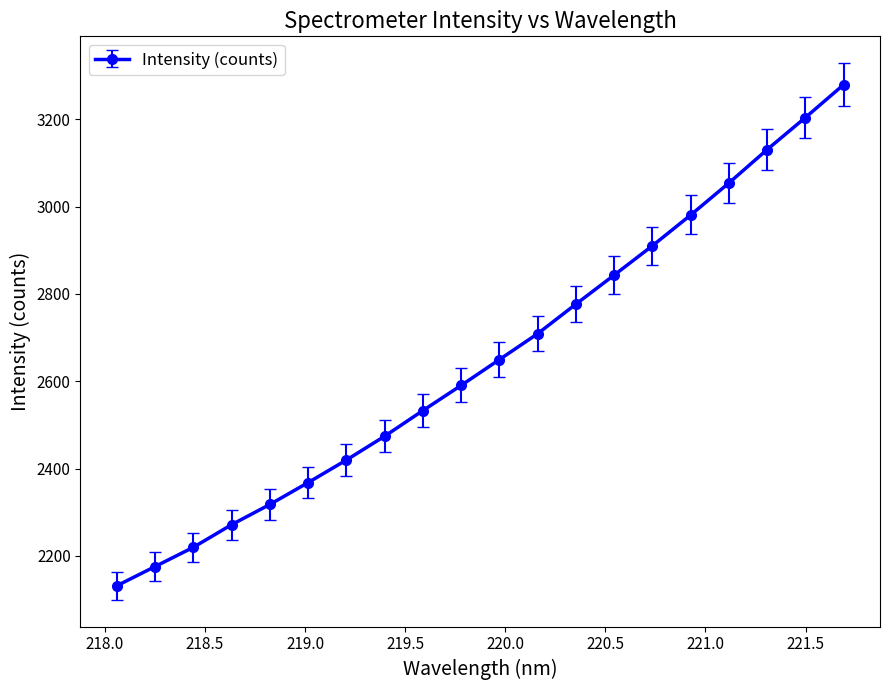

Count the number of data series in this chart.

1